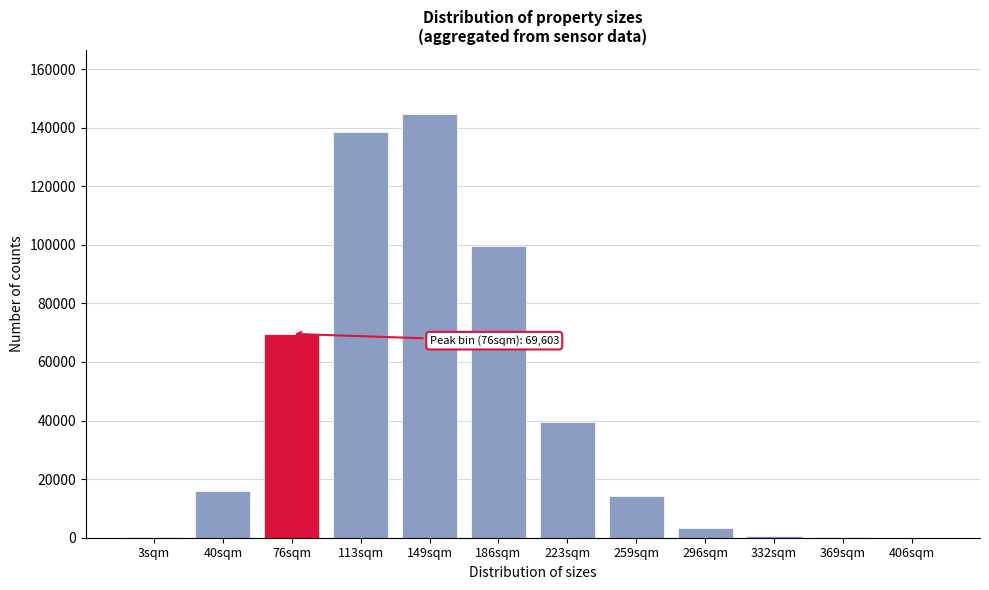

Is it true that the value at 113sqm is 45348?

False